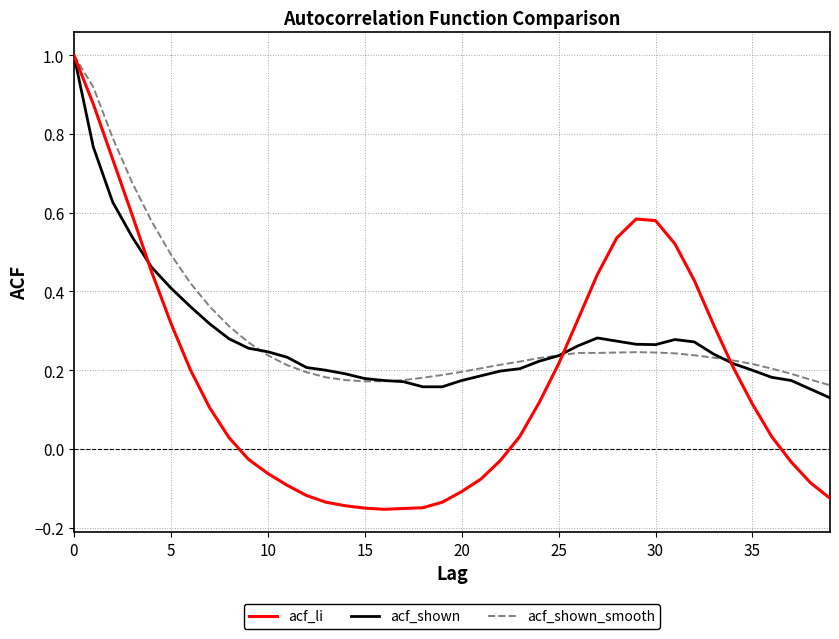

What is the highest value of the acf_shown_smooth series?

1.0